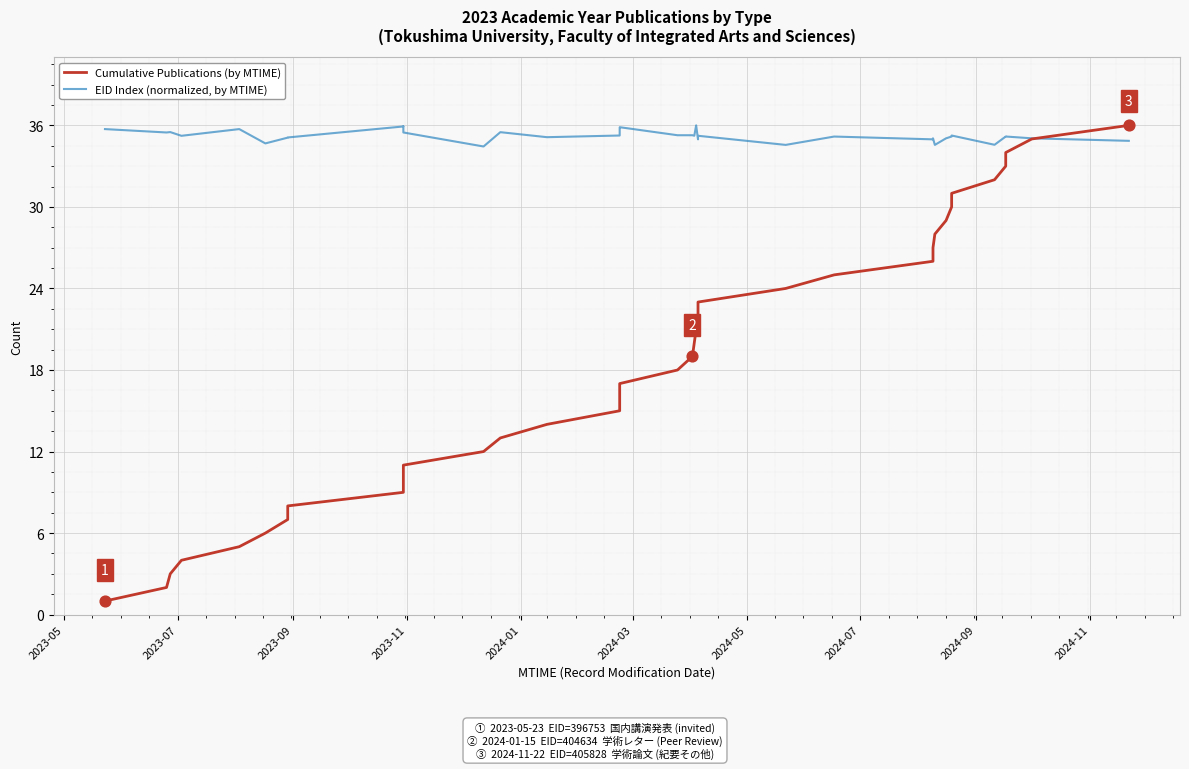

Which series reaches the minimum Y coordinate?

Cumulative Publications (by MTIME)